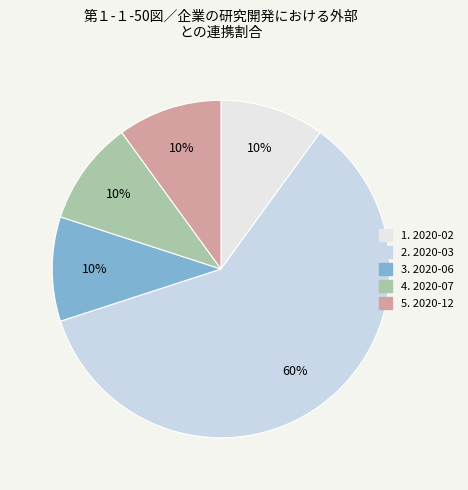

How many segments does this pie chart have?

5